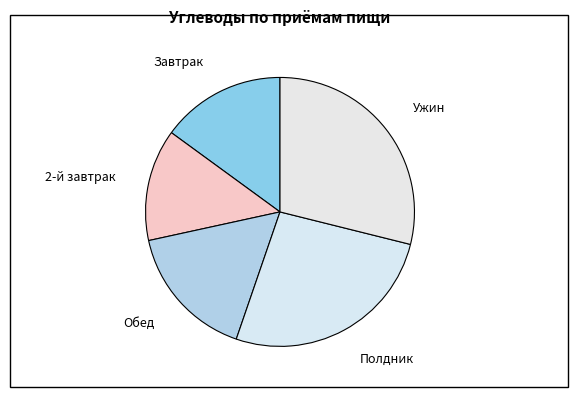

Does Полдник represent more than half of the total?

No